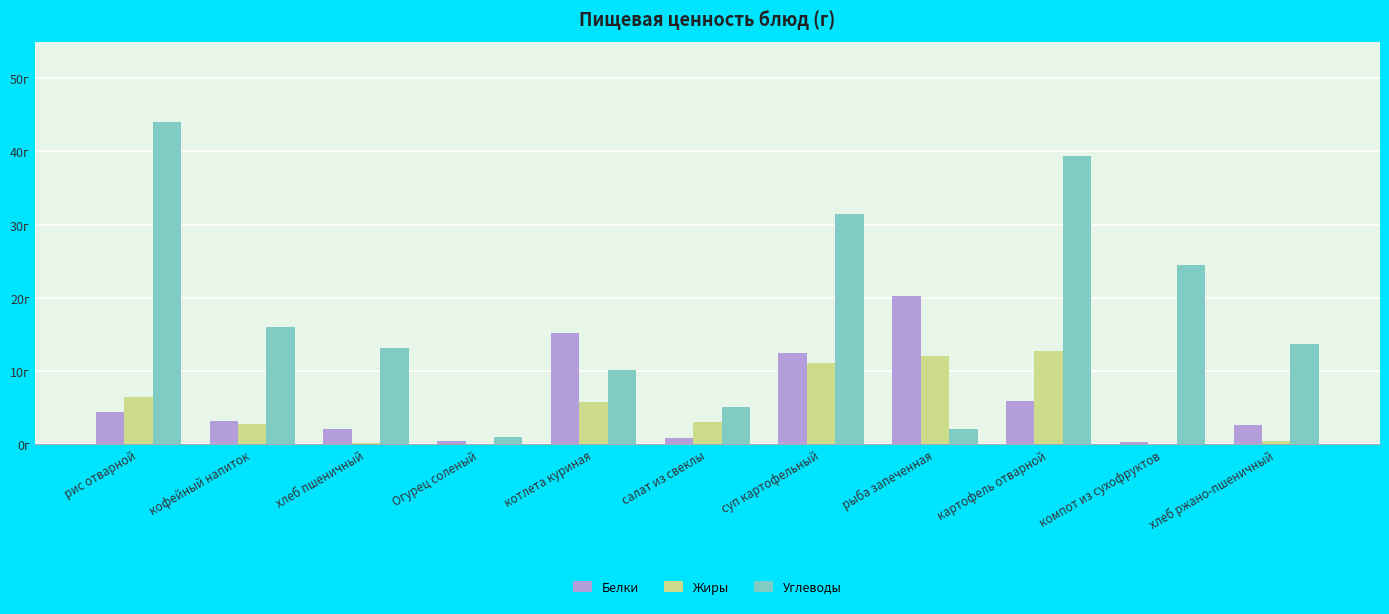

What are all the series names shown in the legend?

Белки, Жиры, Углеводы